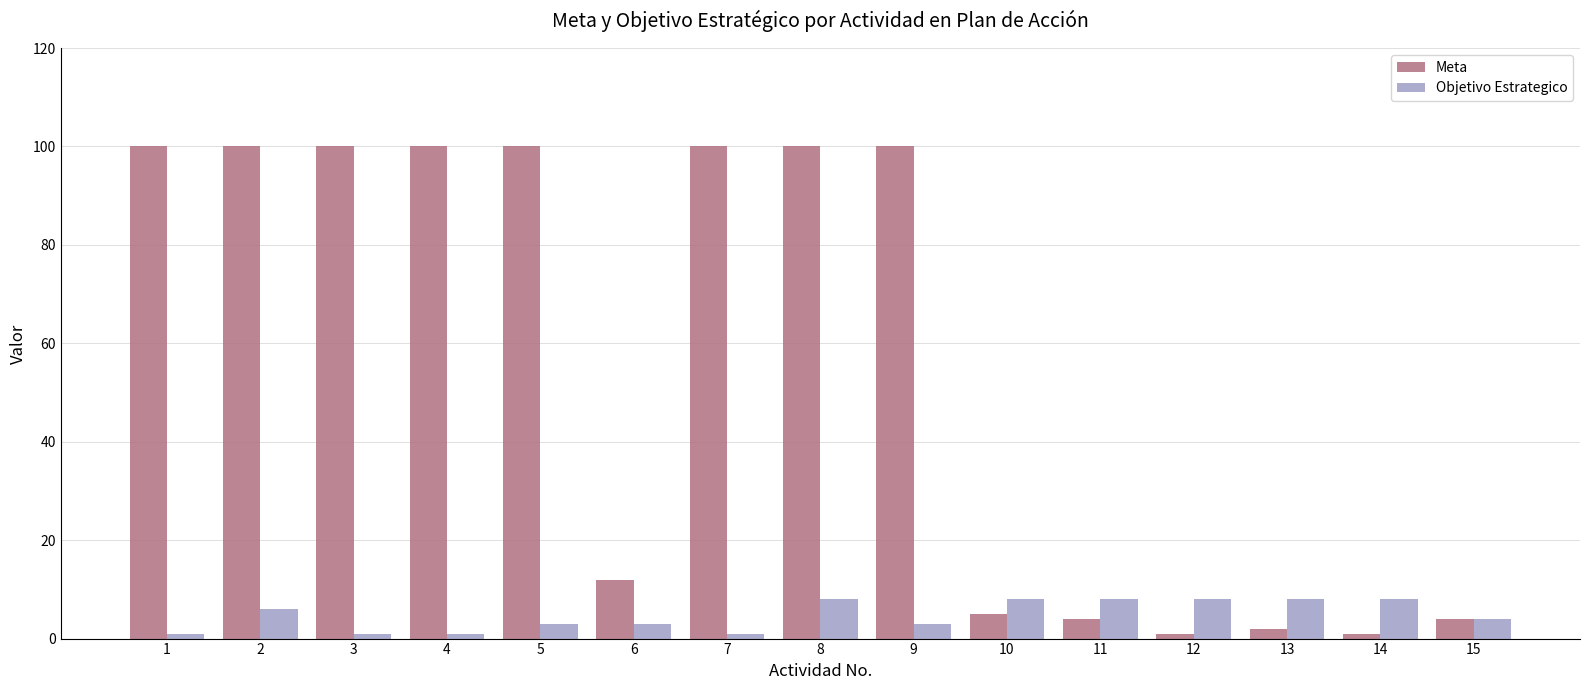

Which series has the largest range (max minus min)?

Meta